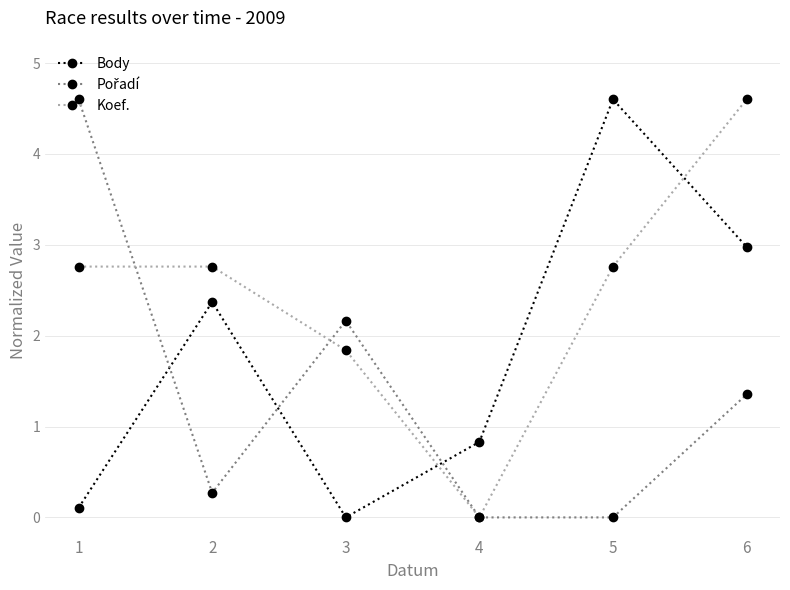

What is the maximum value for Body?

4.6